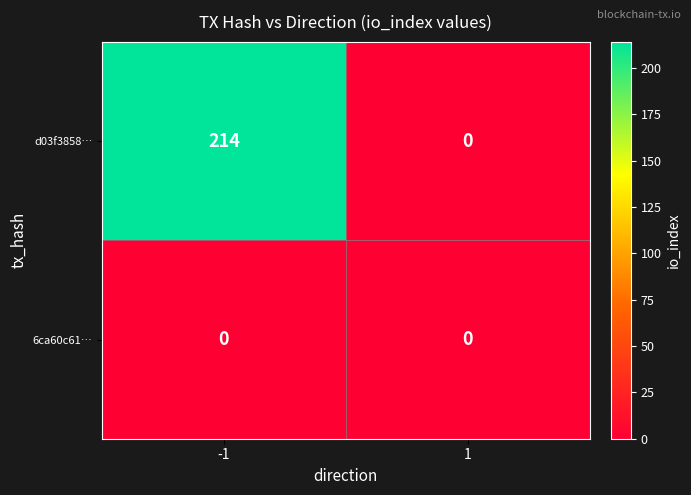

How many categories are shown in the chart?

2